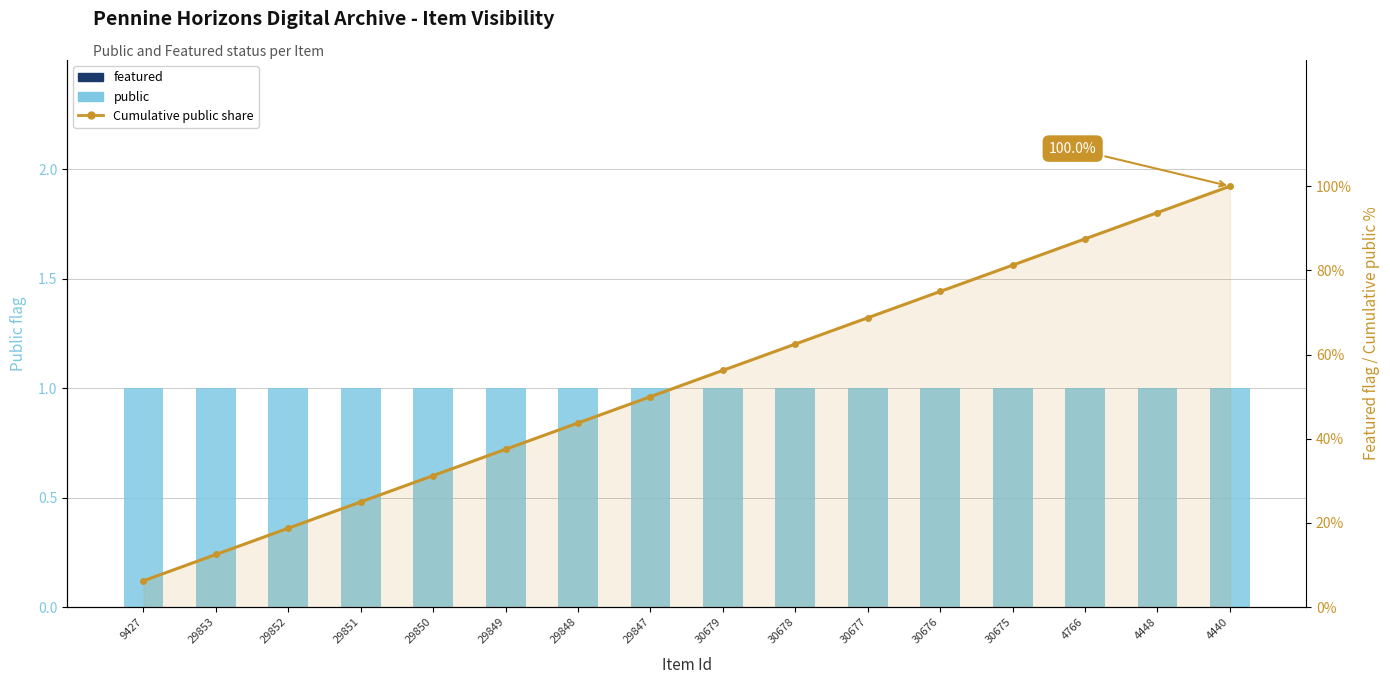

Which label corresponds to the smallest value in the chart?

9427